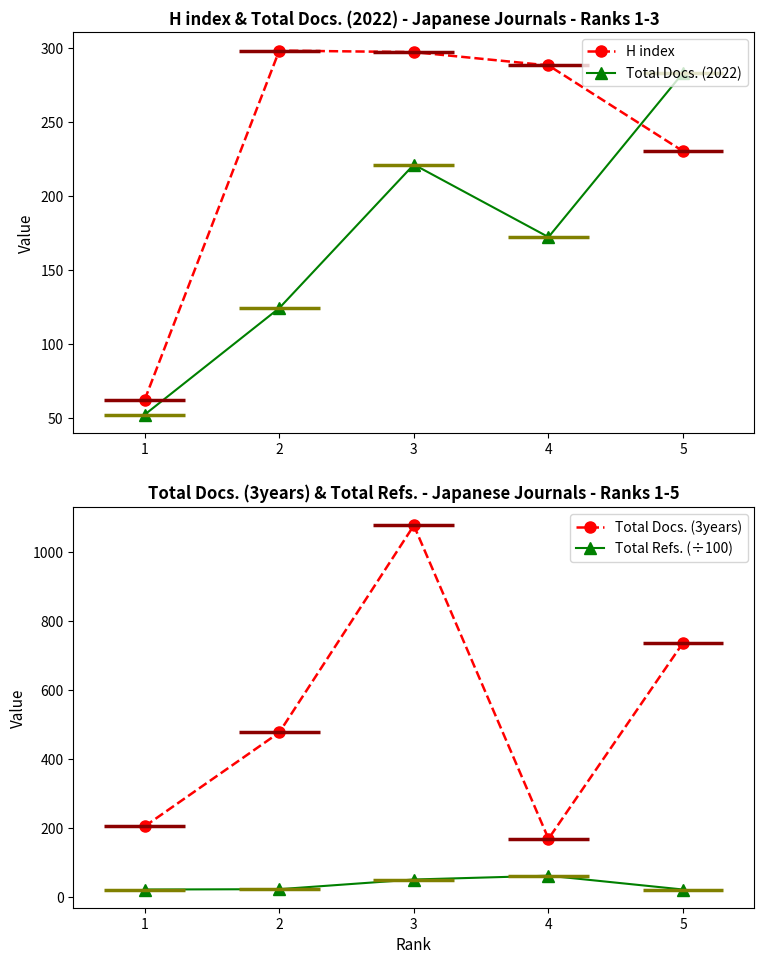

Reading left to right, what are all the values shown in this chart?

H index: 1=62	2=298	3=297	4=288	5=230
Total Docs. (2022): 1=52	2=124	3=221	4=172	5=283
Total Docs. (3years): 1=205	2=477	3=1077	4=169	5=737
Total Refs. (÷100): 1=22	2=23	3=51	4=62	5=22